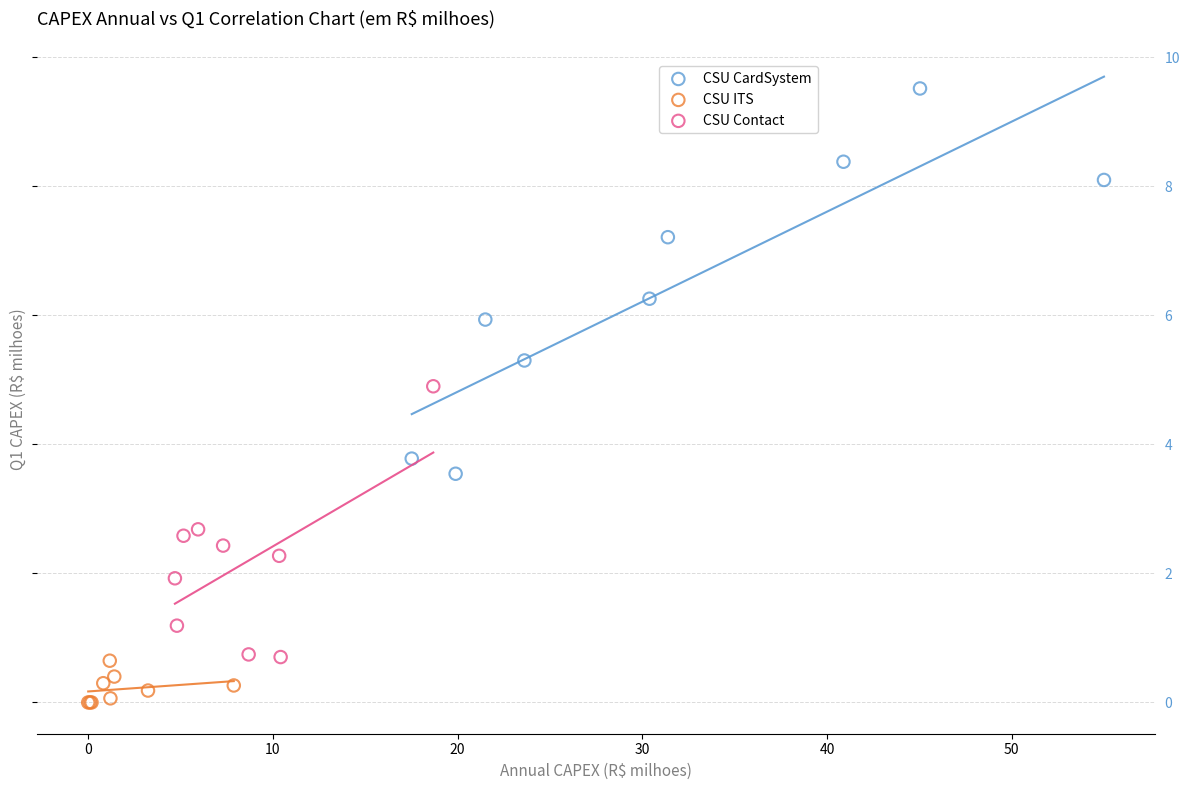

Which series contains the lowest Y value?

CSU ITS